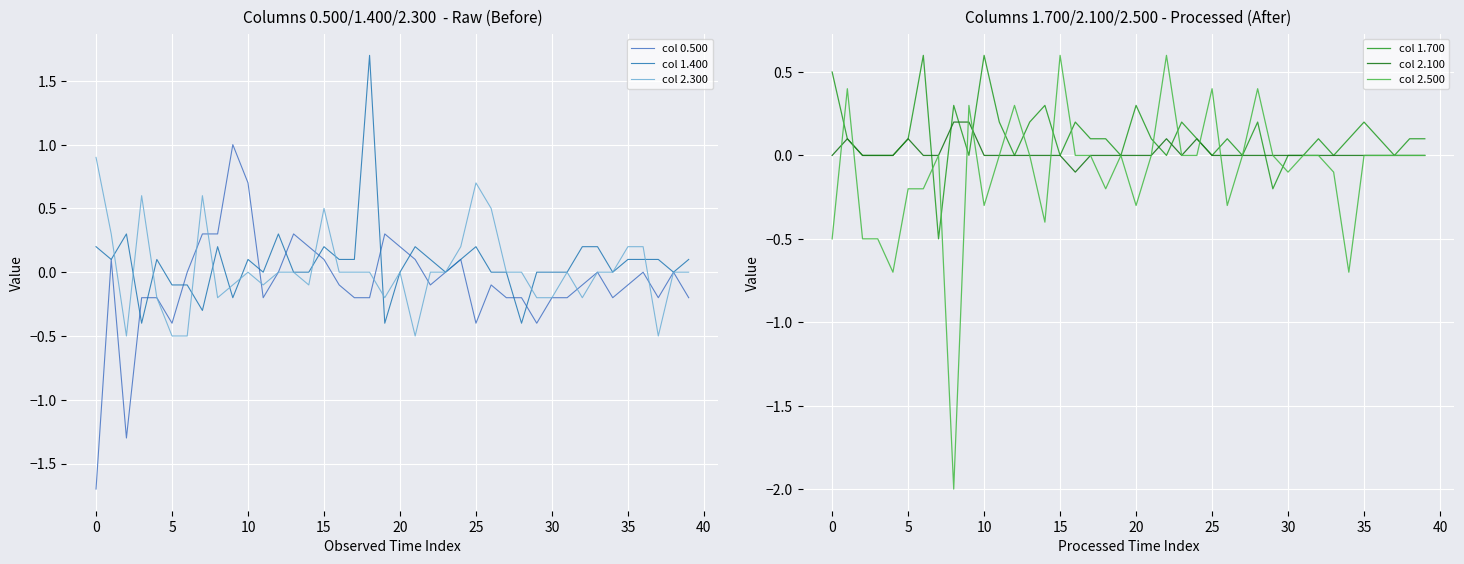

How many lines are shown in the chart?

6